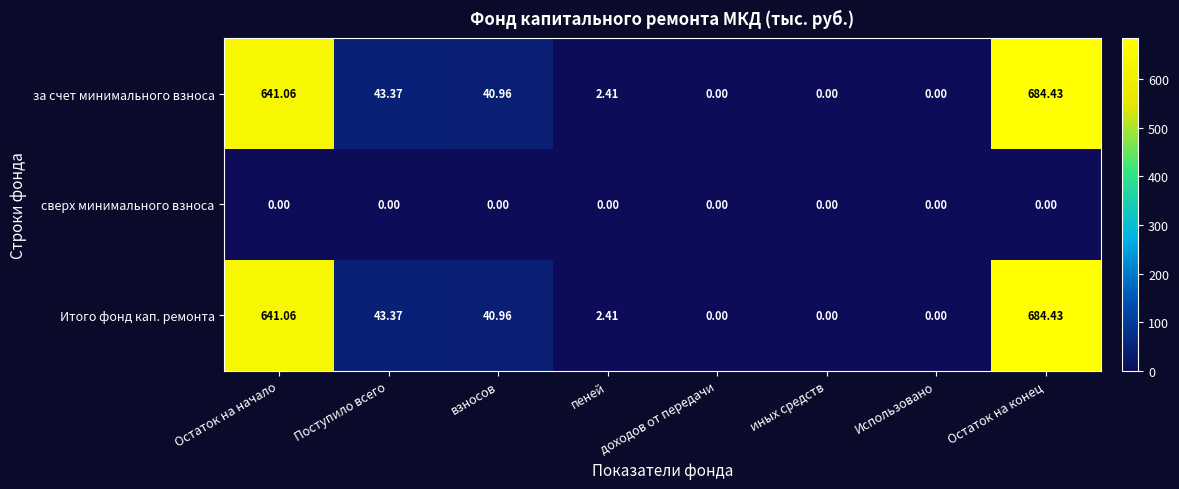

Which label corresponds to the largest value in the chart?

Остаток на конец